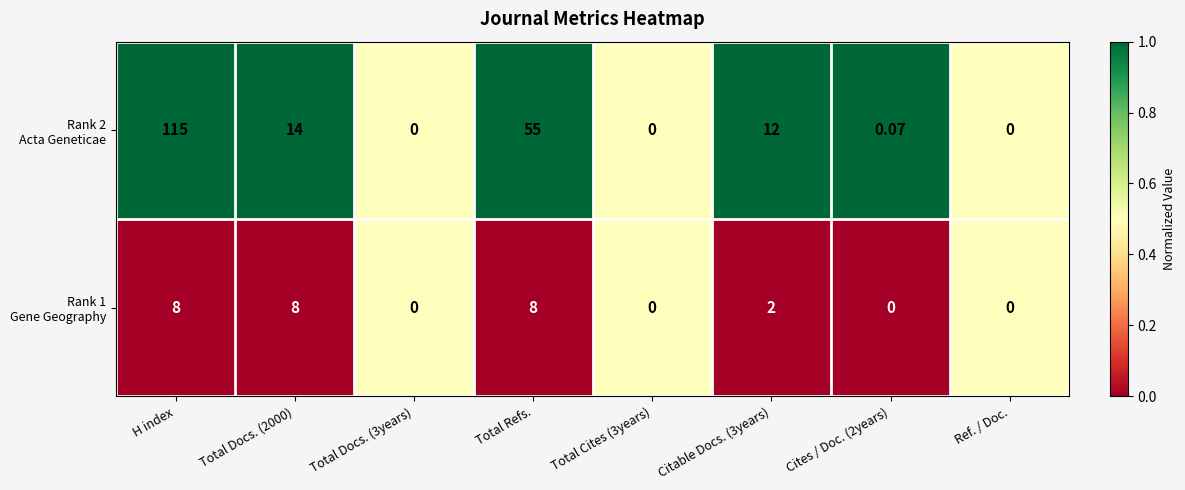

At which category is the sum across all series the highest?

H index